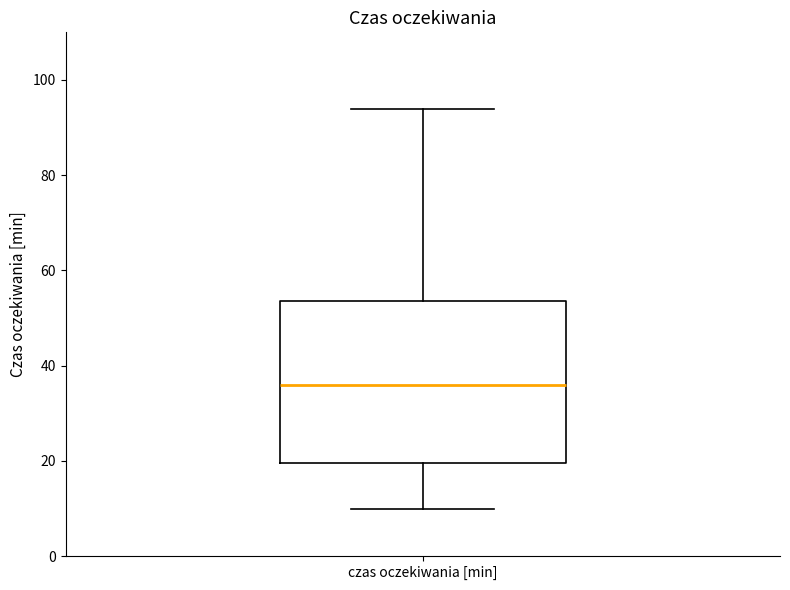

Transcribe this box plot: give where the median line is, the range the box spans, and where the two whiskers end, as read against the y-axis. The values are not printed on the chart, so give them approximately, as read against the axis.

median 36, box 20 to 54, whiskers 10 to 94